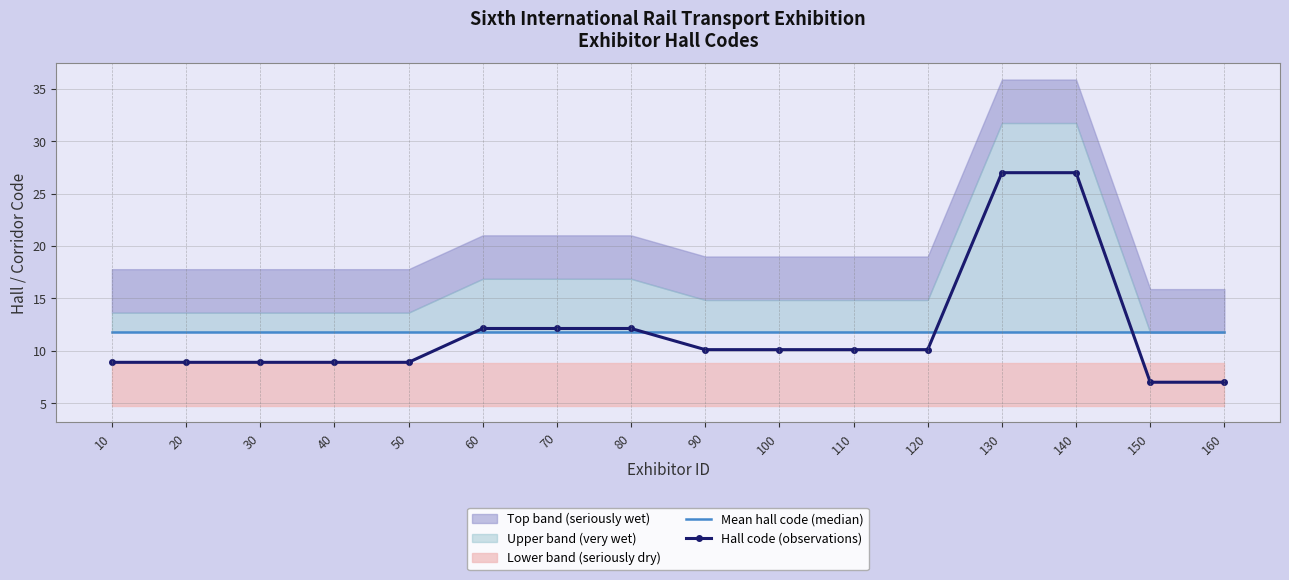

What is the sum of the Mean hall code (median) values at 140 and 130?

23.7